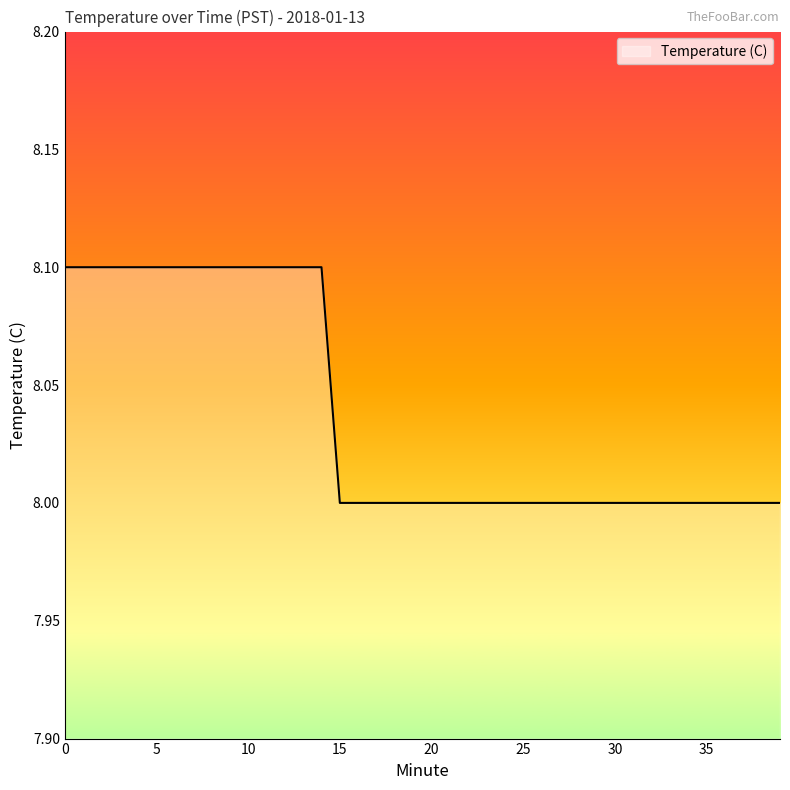

What is the sum of all values?

321.5